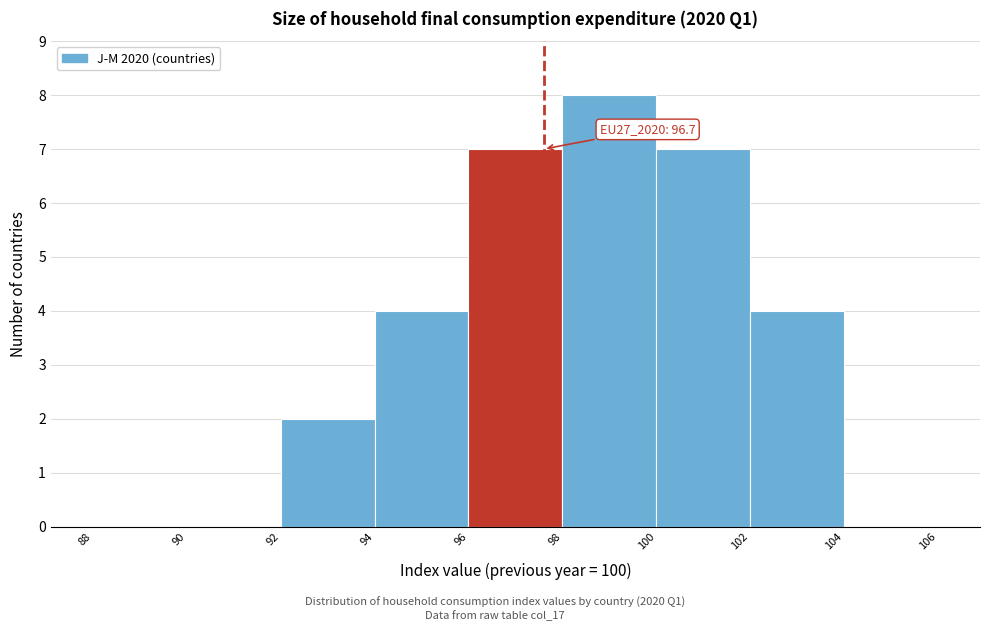

Over which range of the x-axis is the bar tallest?

98 to 100